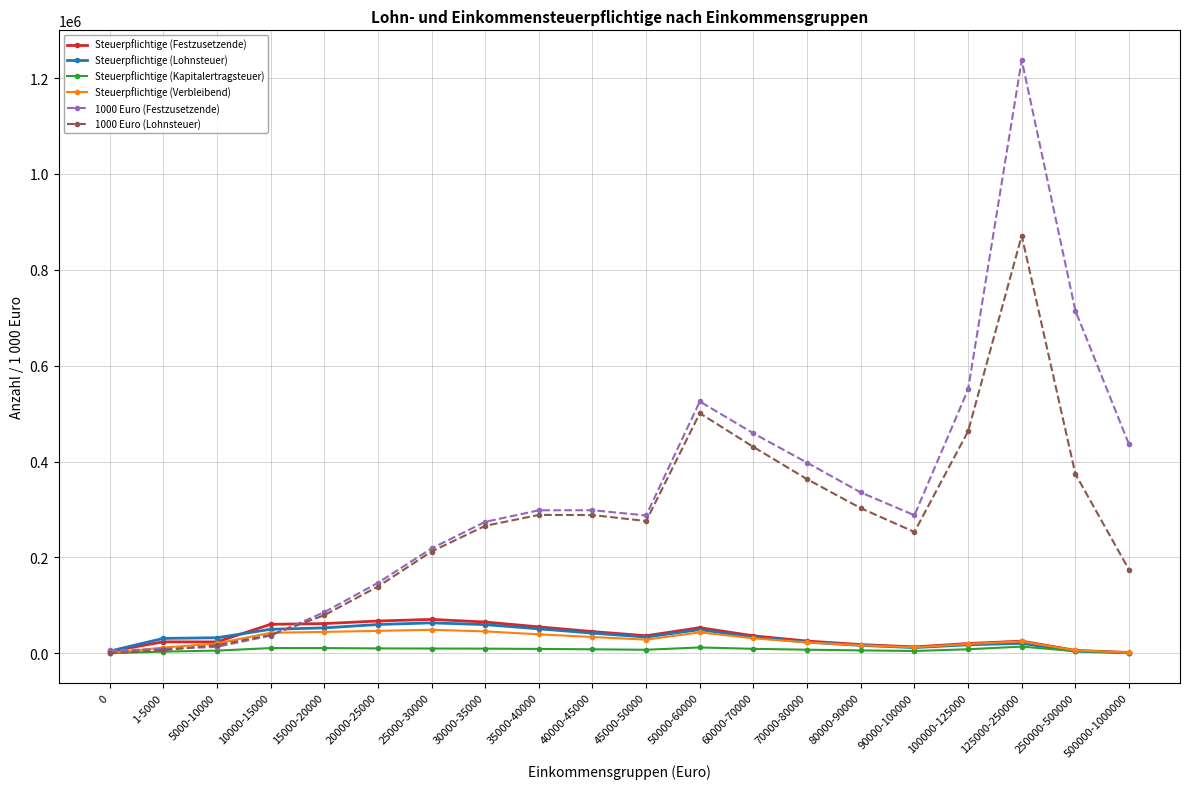

How many lines are shown in the chart?

6